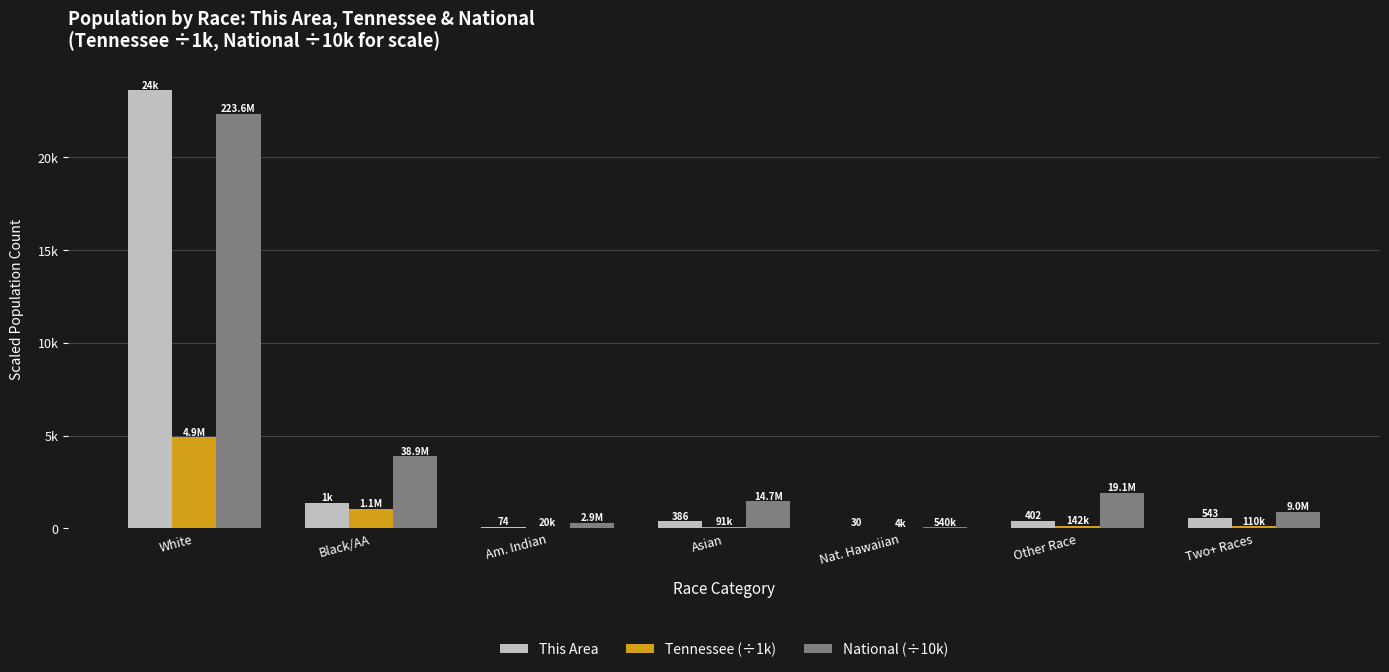

At which category is the sum across all series the highest?

White